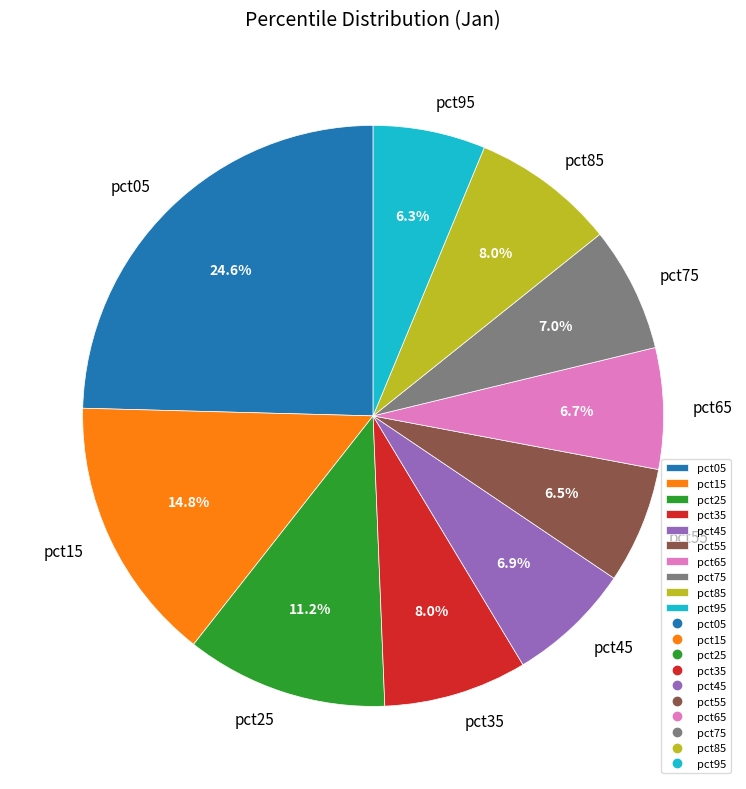

What percentage is the pct15 slice, to the nearest percent?

15%